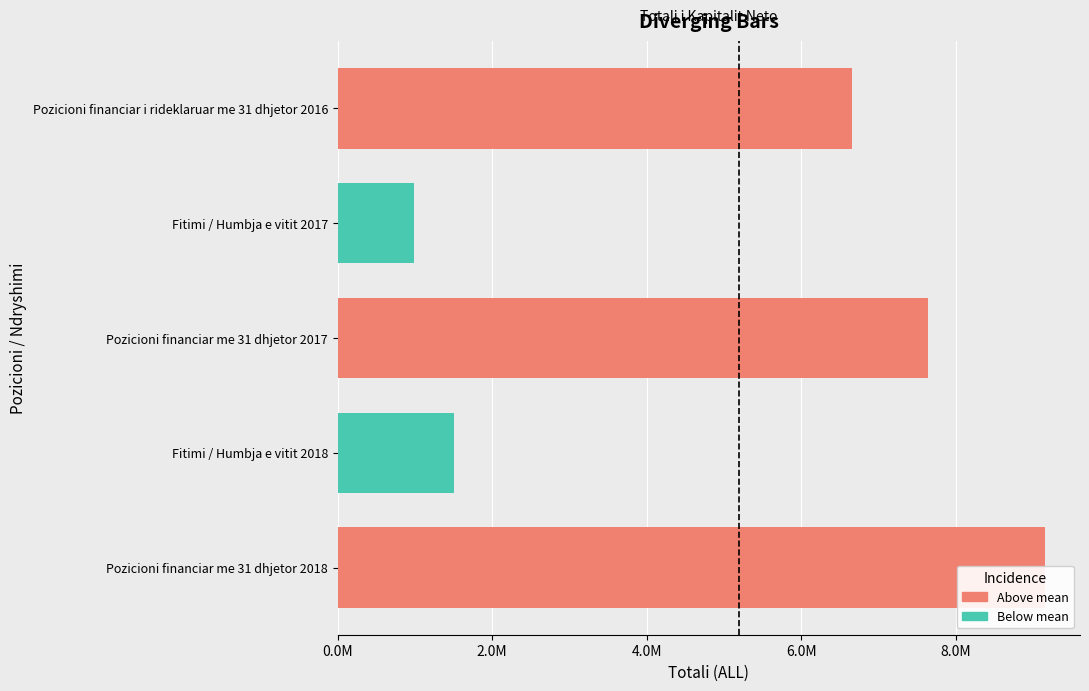

At which label does the data first exceed 6652323?

Pozicioni financiar i rideklaruar me 31 dhjetor 2016